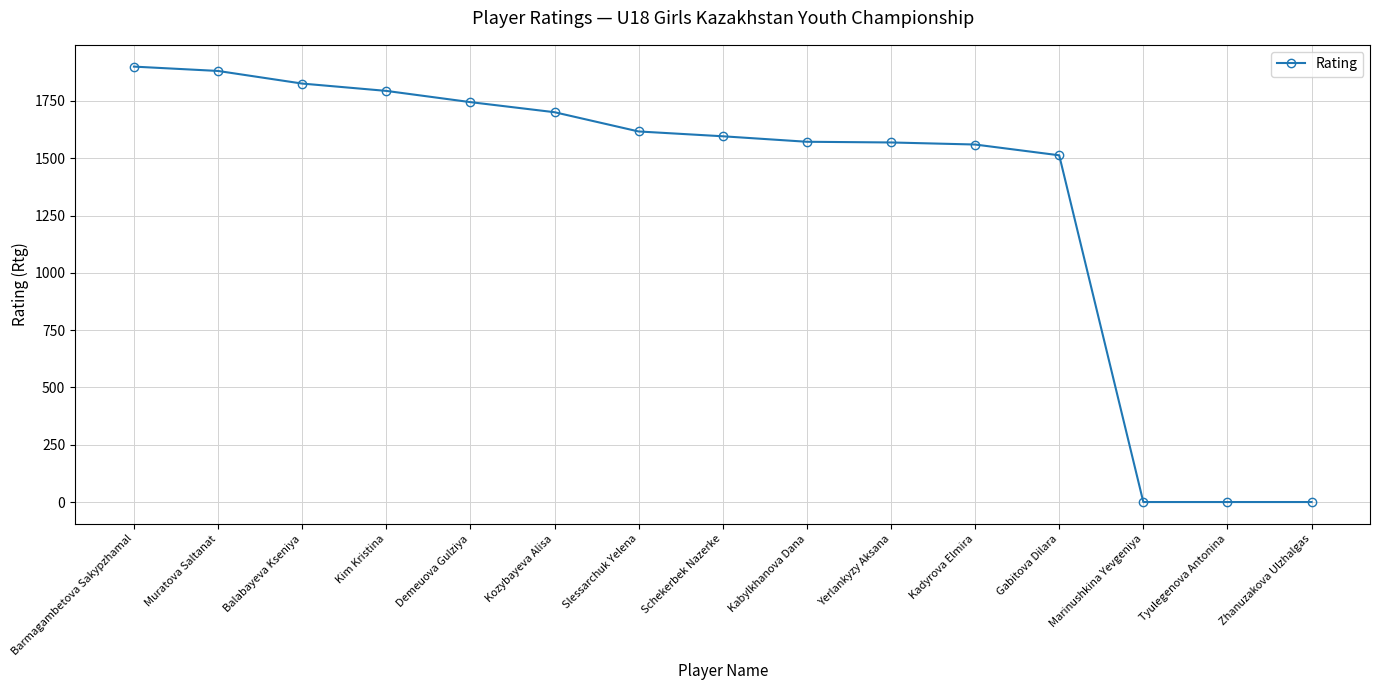

What is the label of the 2nd point from the right?

Tyulegenova Antonina